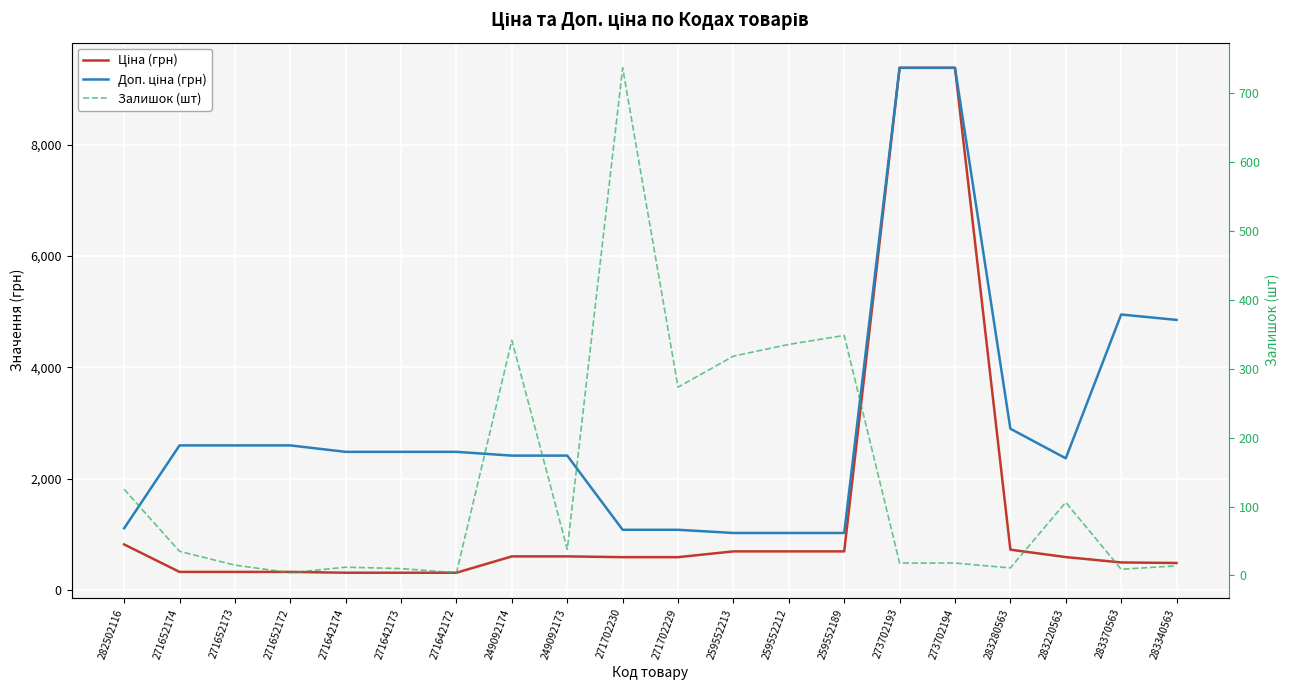

What are all the series names shown in the legend?

Ціна (грн), Доп. ціна (грн), Залишок (шт)